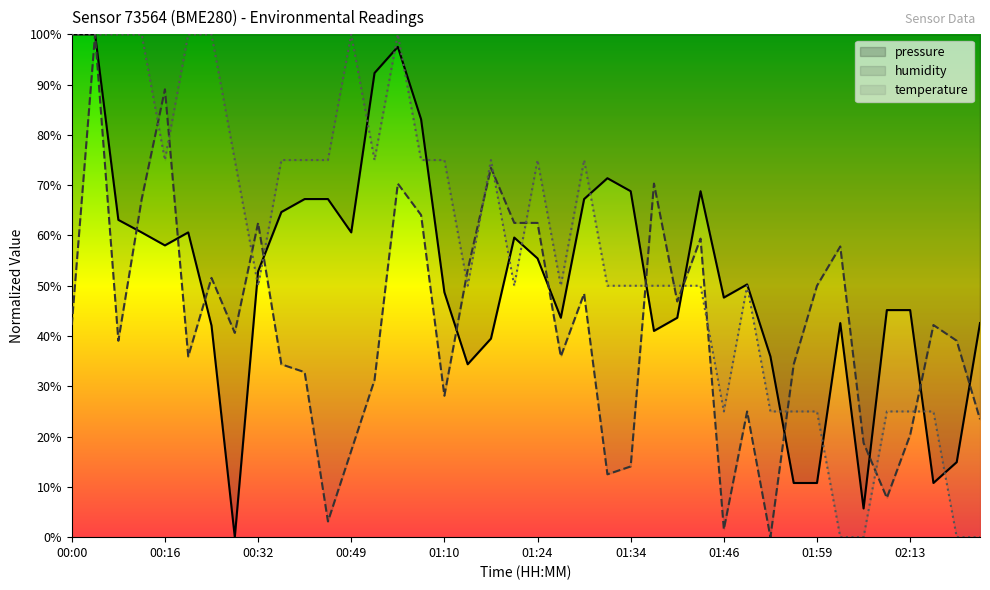

Reading left to right, what are all the values shown in this chart?

pressure: 00:00=100.0	00:03=100.0	00:11=63.1	00:13=60.6	00:16=58.0	00:19=60.6	00:21=42.1	00:24=0.0	00:32=52.9	00:38=64.7	00:40=67.2	00:43=67.2	00:49=60.6	00:57=92.3	01:00=97.5	01:05=83.1	01:10=48.7	01:13=34.4	01:16=39.5	01:18=59.6	01:24=55.4	01:26=43.6	01:29=67.2	01:31=71.4	01:34=68.8	01:39=41.0	01:41=43.6	01:44=68.8	01:46=47.6	01:49=50.3	01:51=35.9	01:54=10.8	01:59=10.8	02:02=42.6	02:07=5.7	02:10=45.2	02:13=45.2	02:18=10.8	02:21=14.9	02:23=42.6
humidity: 00:00=42.2	00:03=100.0	00:11=39.1	00:13=67.2	00:16=89.1	00:19=35.9	00:21=51.6	00:24=40.6	00:32=62.5	00:38=34.4	00:40=32.8	00:43=3.1	00:49=17.2	00:57=31.2	01:00=70.3	01:05=64.1	01:10=28.1	01:13=53.1	01:16=73.4	01:18=62.5	01:24=62.5	01:26=35.9	01:29=48.4	01:31=12.5	01:34=14.1	01:39=70.3	01:41=46.9	01:44=59.4	01:46=1.6	01:49=25.0	01:51=0.0	01:54=34.4	01:59=50.0	02:02=57.8	02:07=18.7	02:10=7.8	02:13=20.3	02:18=42.2	02:21=39.1	02:23=23.4
temperature: 00:00=100.0	00:03=100.0	00:11=100.0	00:13=100.0	00:16=75.0	00:19=100.0	00:21=100.0	00:24=75.0	00:32=50.0	00:38=75.0	00:40=75.0	00:43=75.0	00:49=100.0	00:57=75.0	01:00=100.0	01:05=75.0	01:10=75.0	01:13=50.0	01:16=75.0	01:18=50.0	01:24=75.0	01:26=50.0	01:29=75.0	01:31=50.0	01:34=50.0	01:39=50.0	01:41=50.0	01:44=50.0	01:46=25.0	01:49=50.0	01:51=25.0	01:54=25.0	01:59=25.0	02:02=0.0	02:07=0.0	02:10=25.0	02:13=25.0	02:18=25.0	02:21=0.0	02:23=0.0